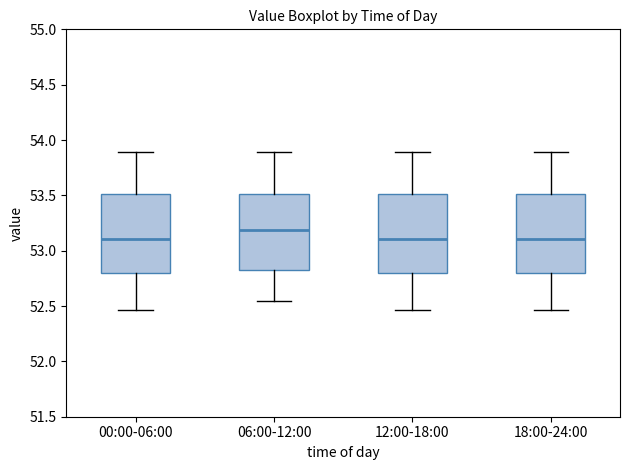

Reading left to right, read every box against the y-axis: the position of its median line, the range the box covers, and the ends of its whiskers. The values are not printed on the chart, so give them approximately, as read against the axis.

00:00-06:00: median 53.10, box 52.80 to 53.50, whiskers 52.45 to 53.90
06:00-12:00: median 53.20, box 52.85 to 53.50, whiskers 52.55 to 53.90
12:00-18:00: median 53.10, box 52.80 to 53.50, whiskers 52.45 to 53.90
18:00-24:00: median 53.10, box 52.80 to 53.50, whiskers 52.45 to 53.90